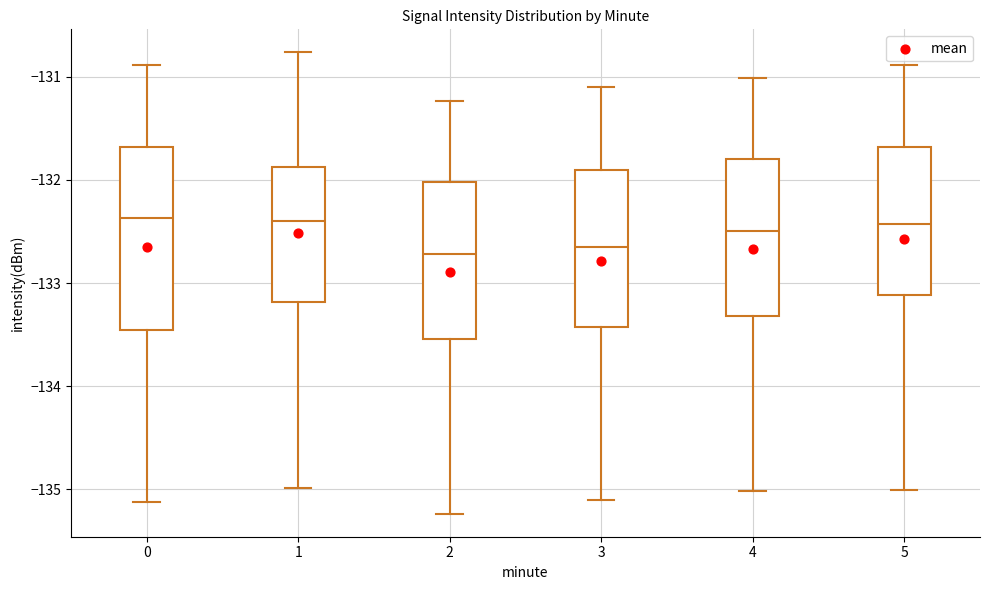

Reading left to right, read every box against the y-axis: the position of its median line, the range the box covers, and the ends of its whiskers. The values are not printed on the chart, so give them approximately, as read against the axis.

0: median -132.4, box -133.5 to -131.7, whiskers -135.1 to -130.9
1: median -132.4, box -133.2 to -131.9, whiskers -135.0 to -130.8
2: median -132.7, box -133.5 to -132.0, whiskers -135.2 to -131.2
3: median -132.7, box -133.4 to -131.9, whiskers -135.1 to -131.1
4: median -132.5, box -133.3 to -131.8, whiskers -135.0 to -131.0
5: median -132.4, box -133.1 to -131.7, whiskers -135.0 to -130.9